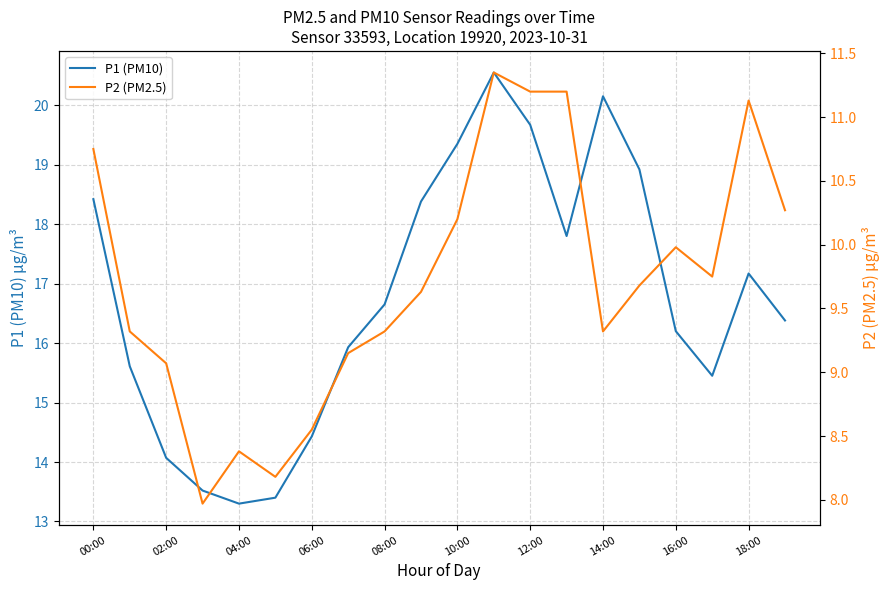

What is the highest value of the P1 (PM10) series?

20.6